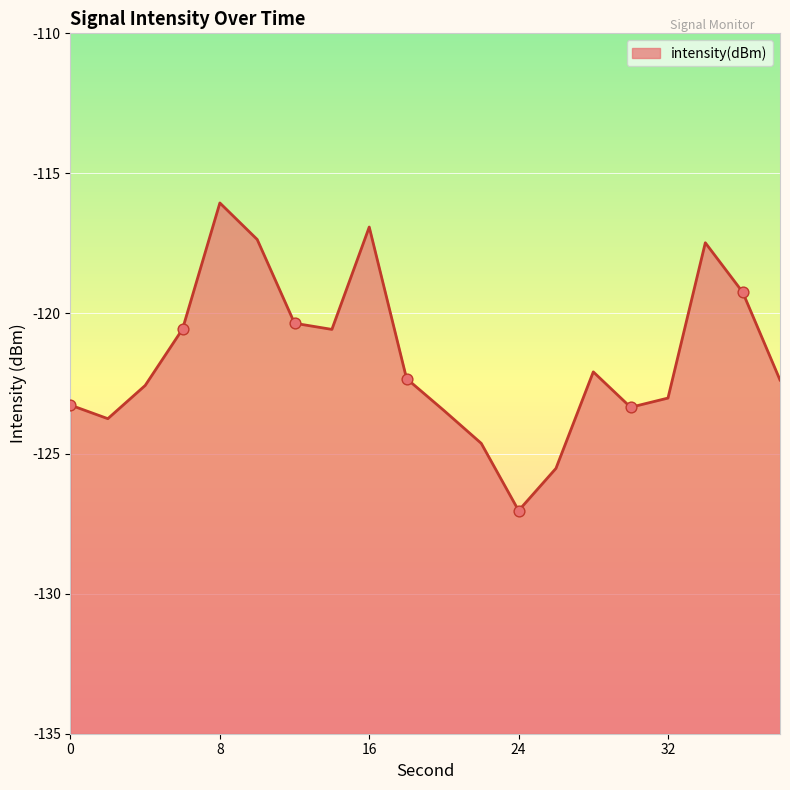

What is the change in value from 12 to 34?

+2.9